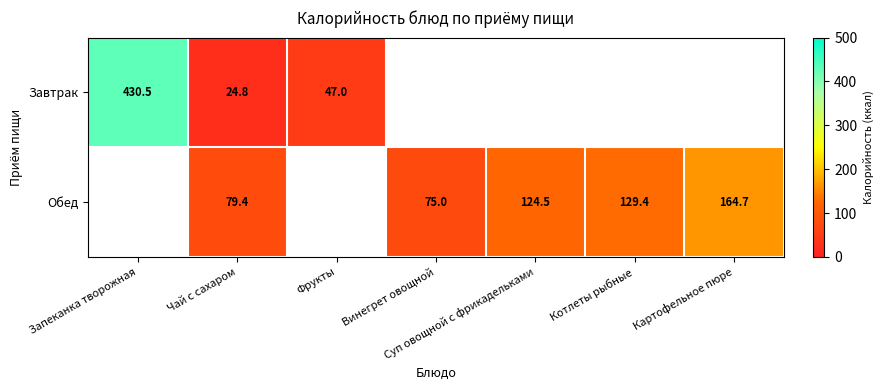

The Обед series shows 129.4 at Котлеты рыбные. True or false?

True